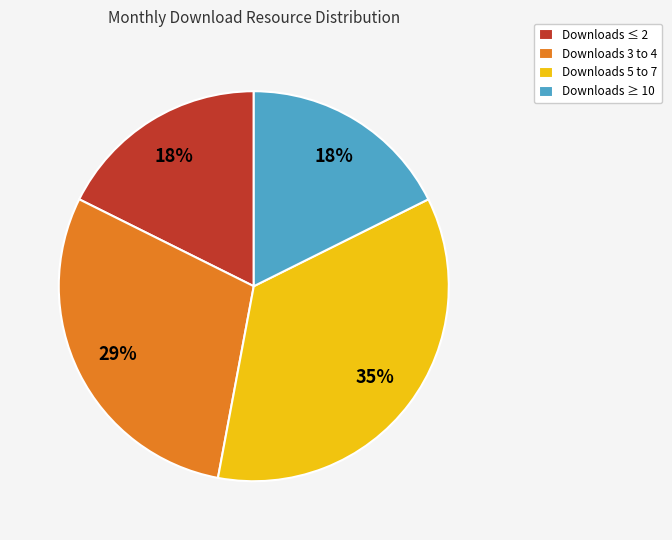

Combined, do Downloads ≤ 2 and Downloads 3 to 4 account for over 50%?

No